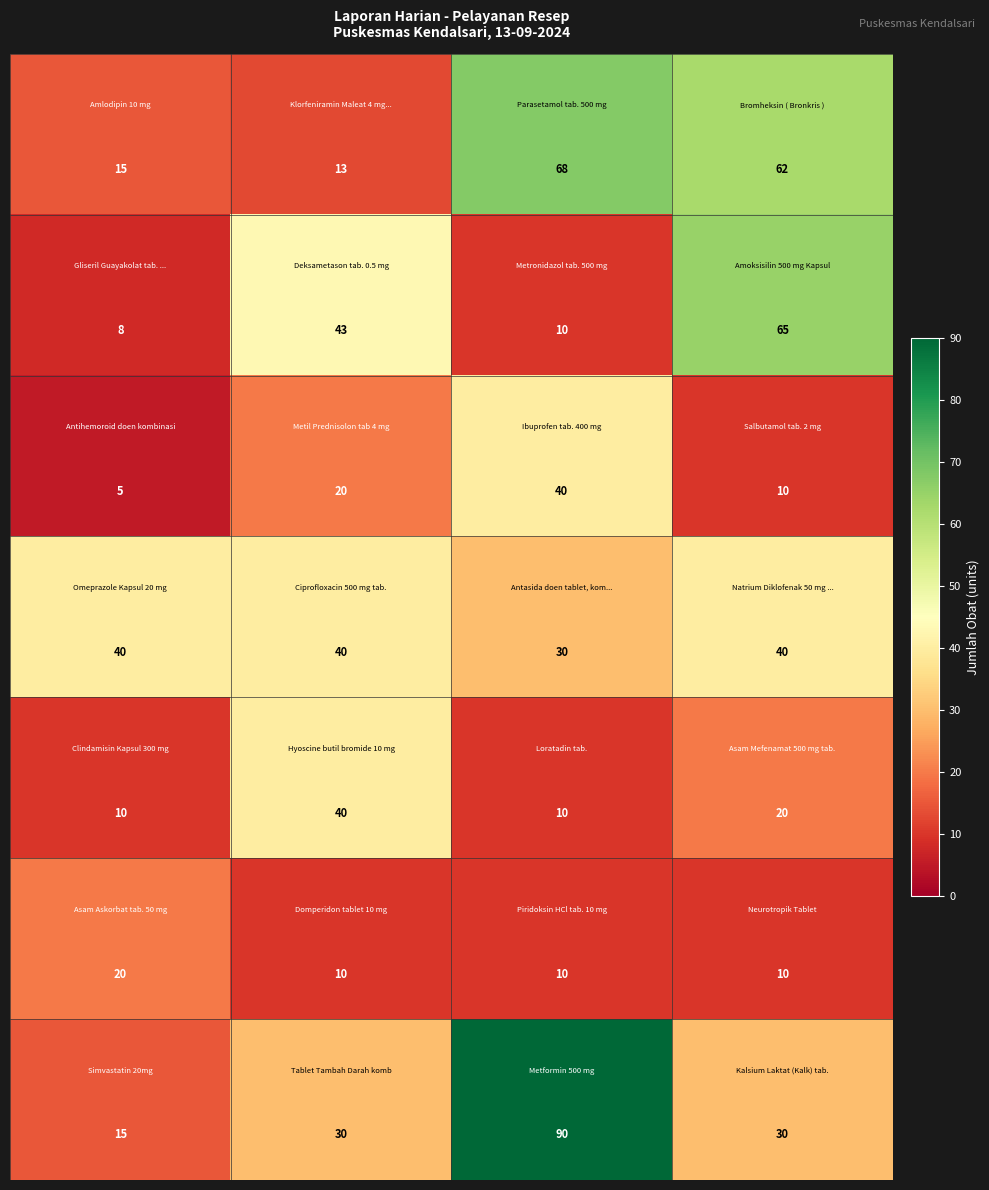

What is the minimum value shown in the chart?

5